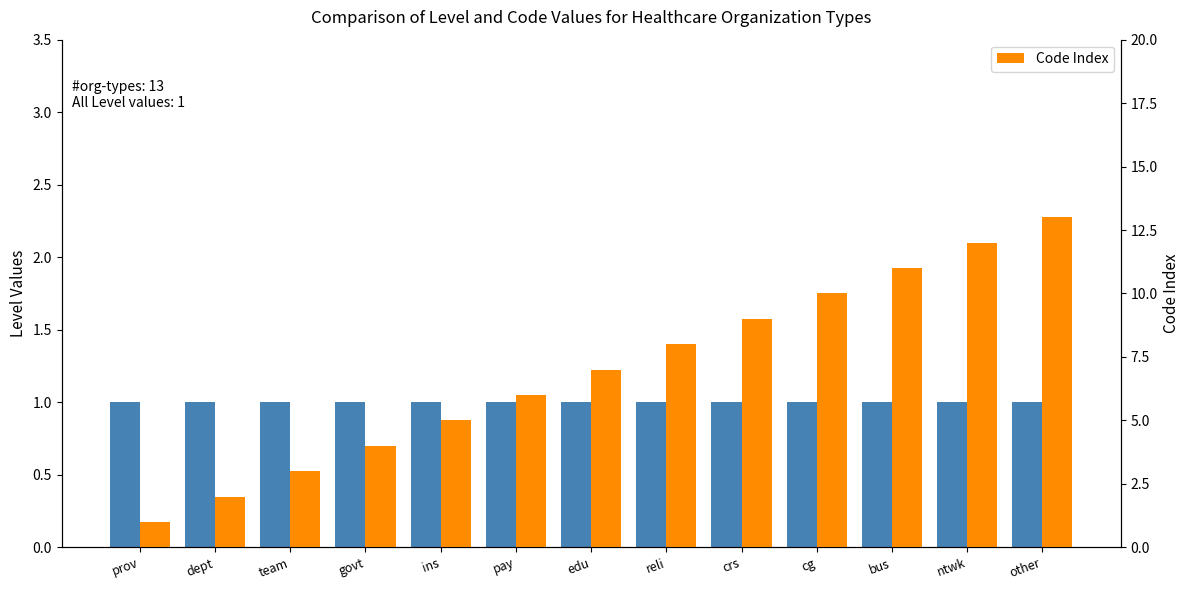

Is it true that Level equals 2 at reli?

False